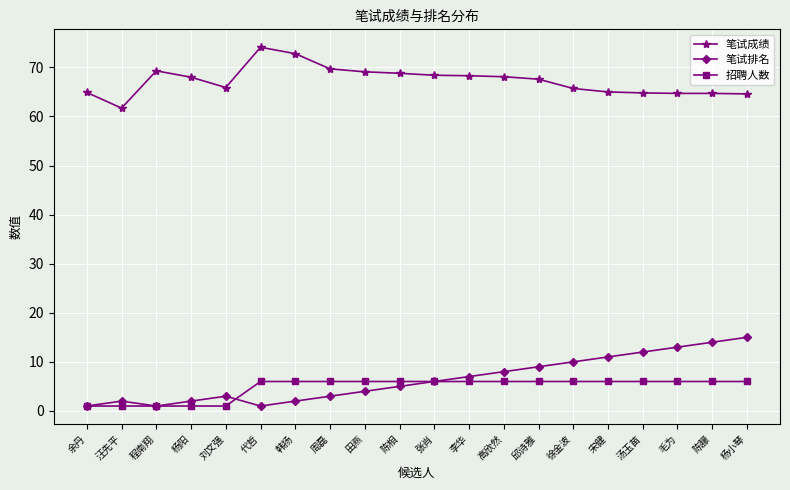

True or false: 笔试排名 and 笔试成绩 cross at least once.

False